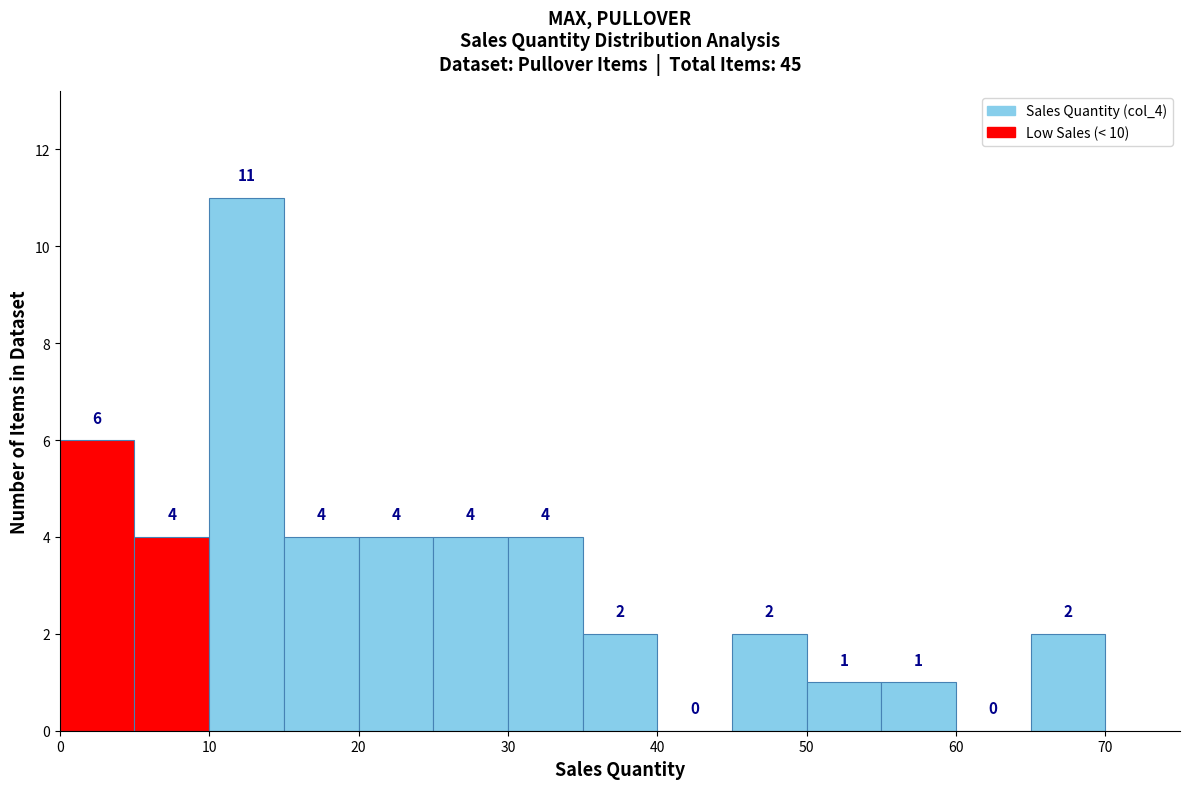

Reading left to right, transcribe this chart: for each bar, give the range it covers on the x-axis and its height.

0 to 5: 6
5 to 10: 4
10 to 15: 11
15 to 20: 4
20 to 25: 4
25 to 30: 4
30 to 35: 4
35 to 40: 2
40 to 45: 0
45 to 50: 2
50 to 55: 1
55 to 60: 1
60 to 65: 0
65 to 70: 2